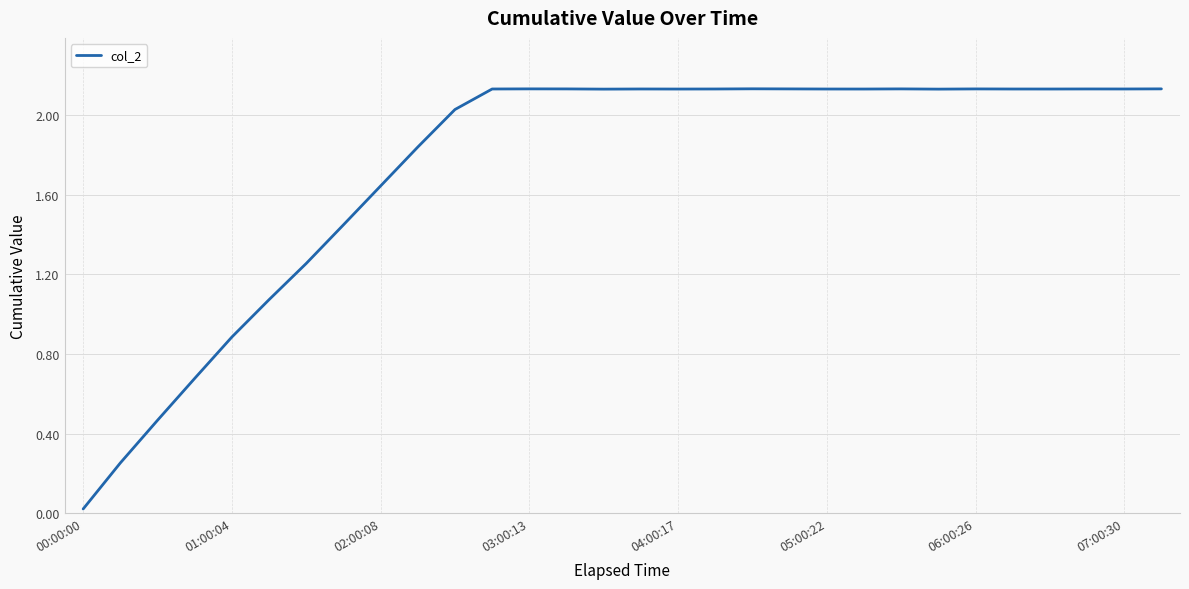

Which category has the lowest value across all series?

00:00:00